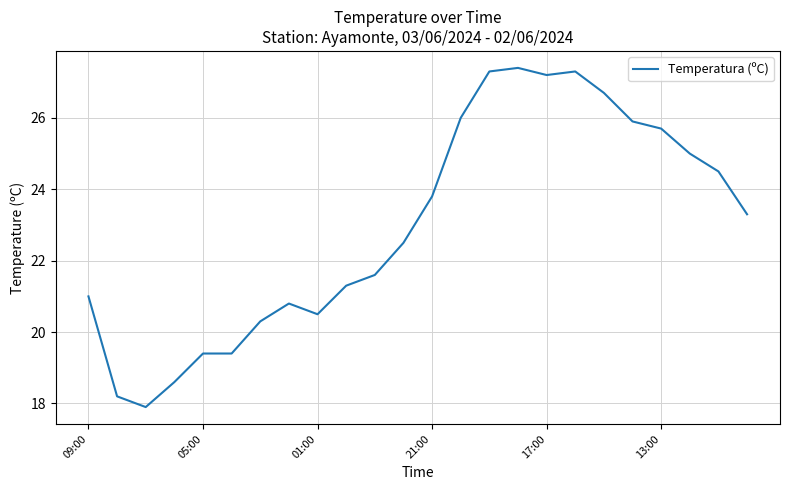

What is the difference between the maximum and minimum values?

9.5